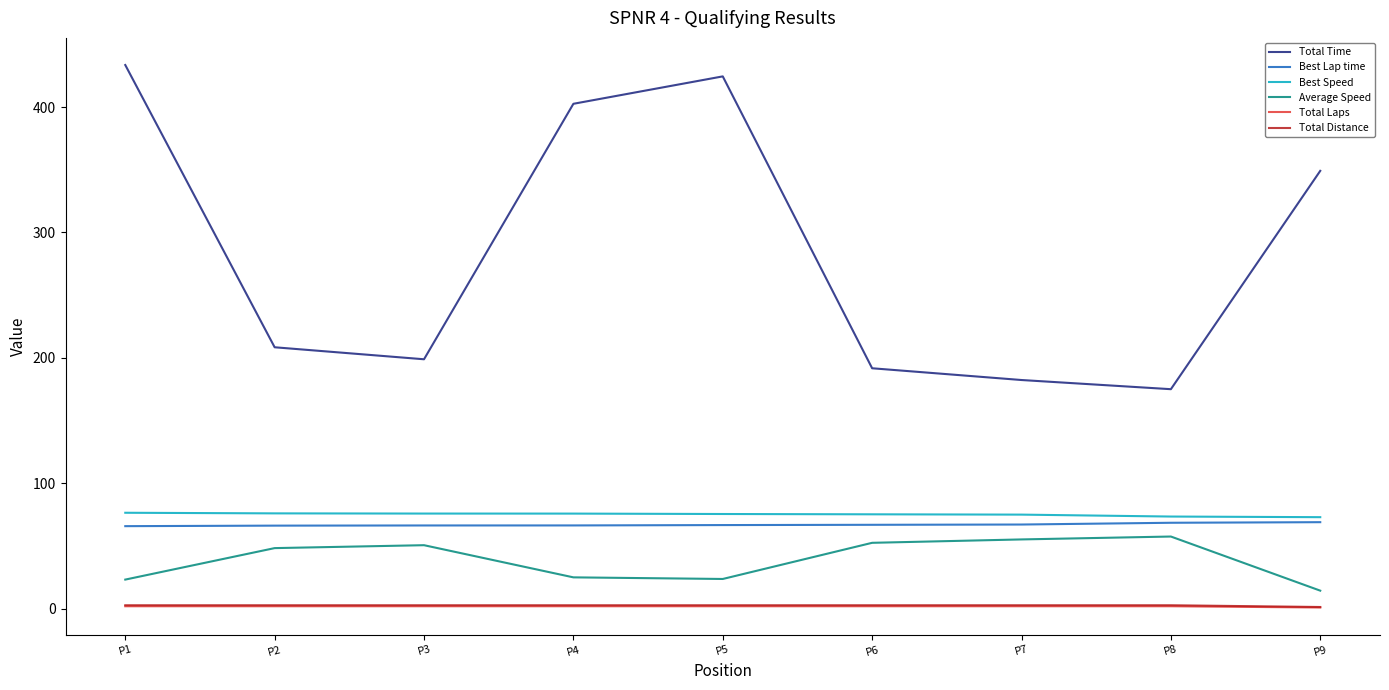

Where does the Best Speed series first go above 75?

P1